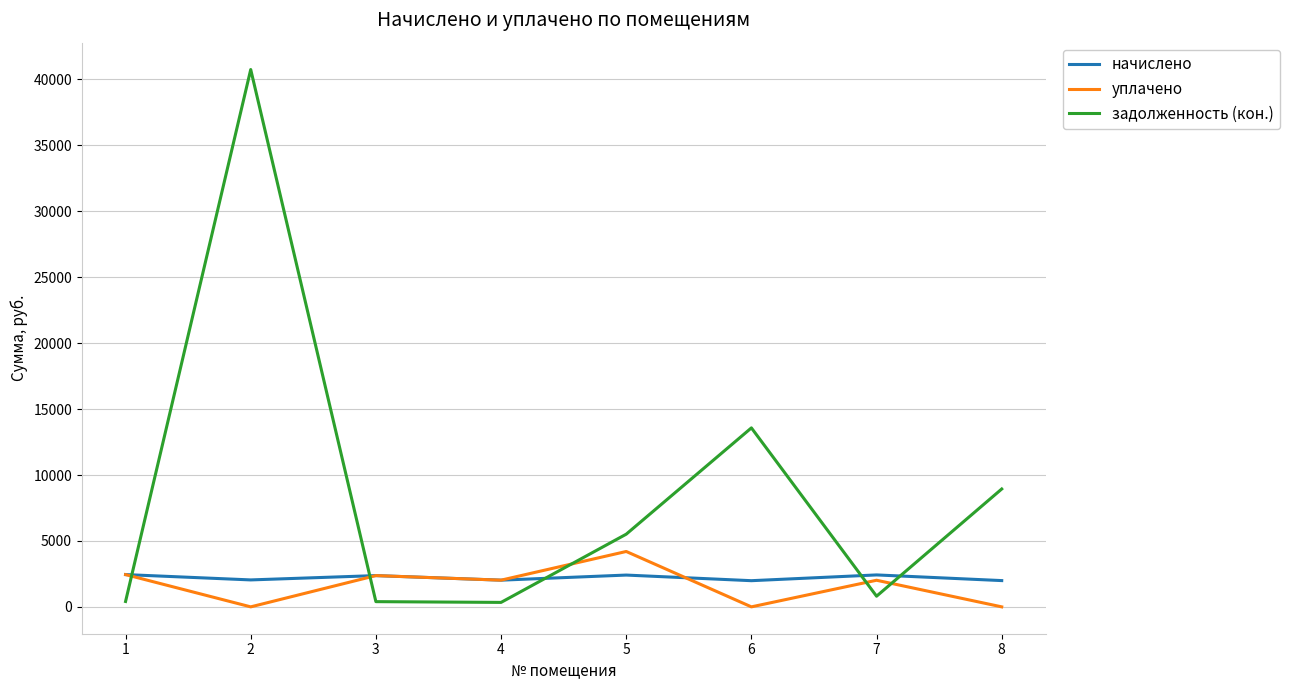

Is it true that задолженность (кон.) equals 808.0 at 7?

True